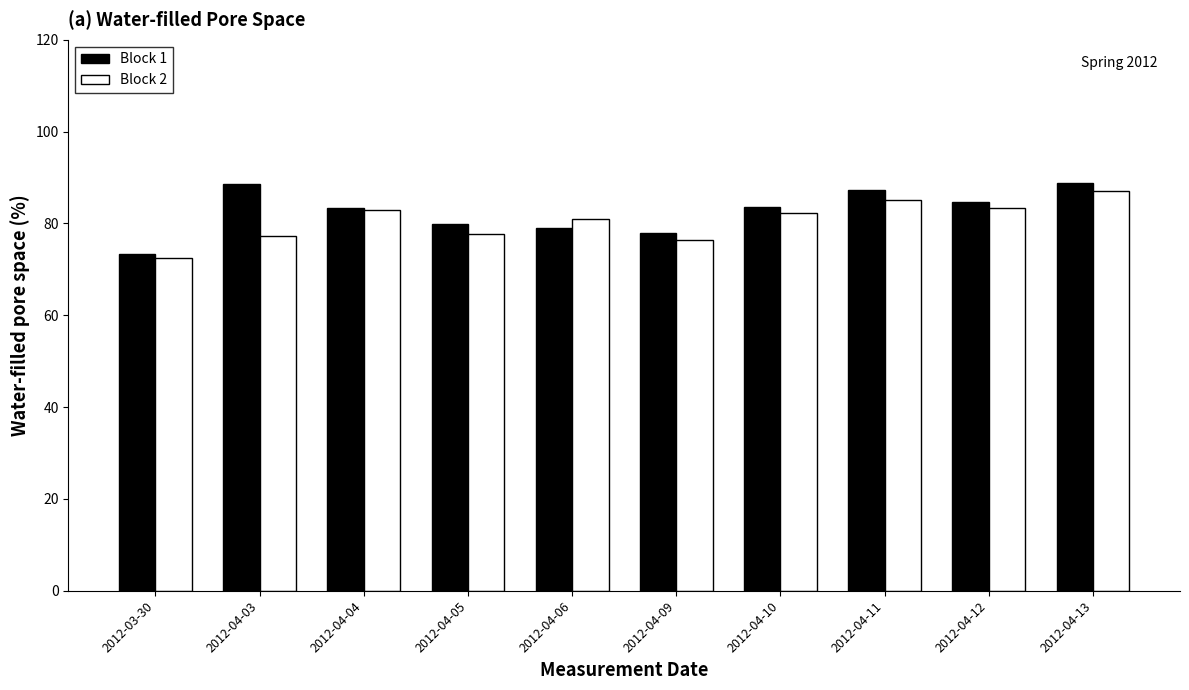

What is the label of the 7th bar from the right?

2012-04-05